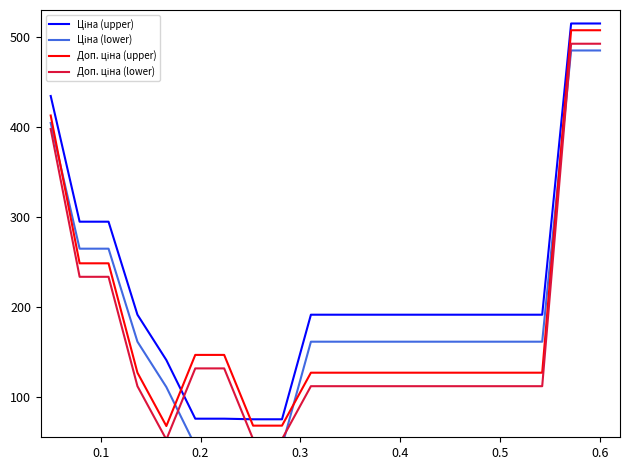

How many lines are shown in the chart?

4